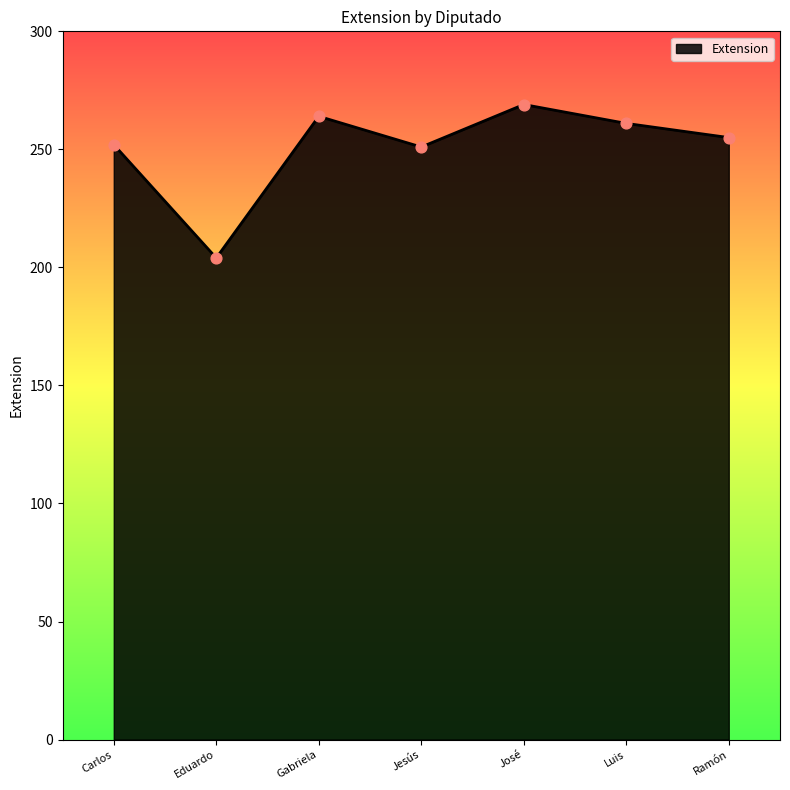

Approximately how many times larger is the value at Ramón compared to Luis?

1.0